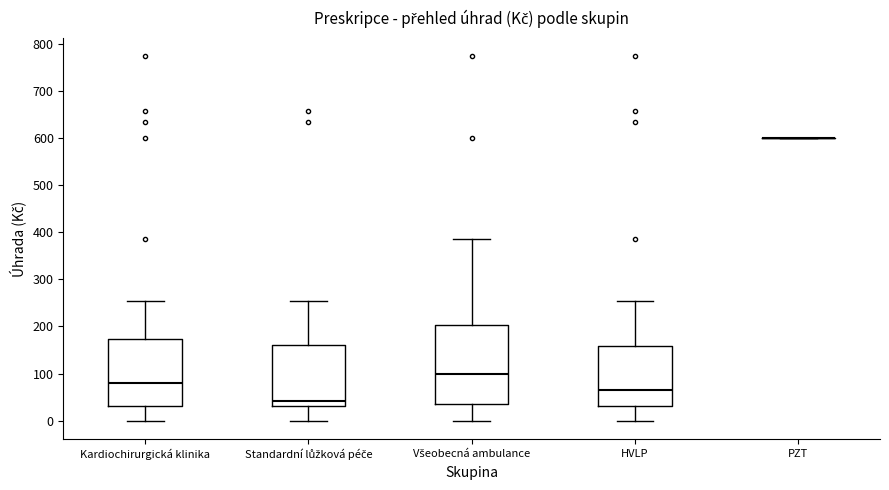

Where does the upper whisker of the box for Kardiochirurgická klinika end on the y-axis? The values are not printed on the chart, so give them approximately, as read against the axis.

260